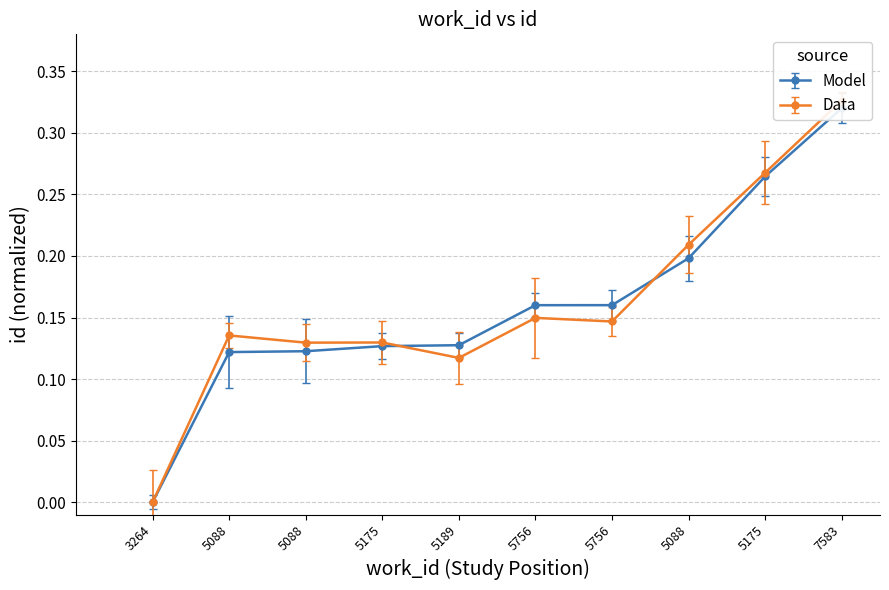

Rank the categories by value from lowest to highest.

3264, 5088, 5088, 5175, 5189, 5756, 5756, 5088, 5175, 7583